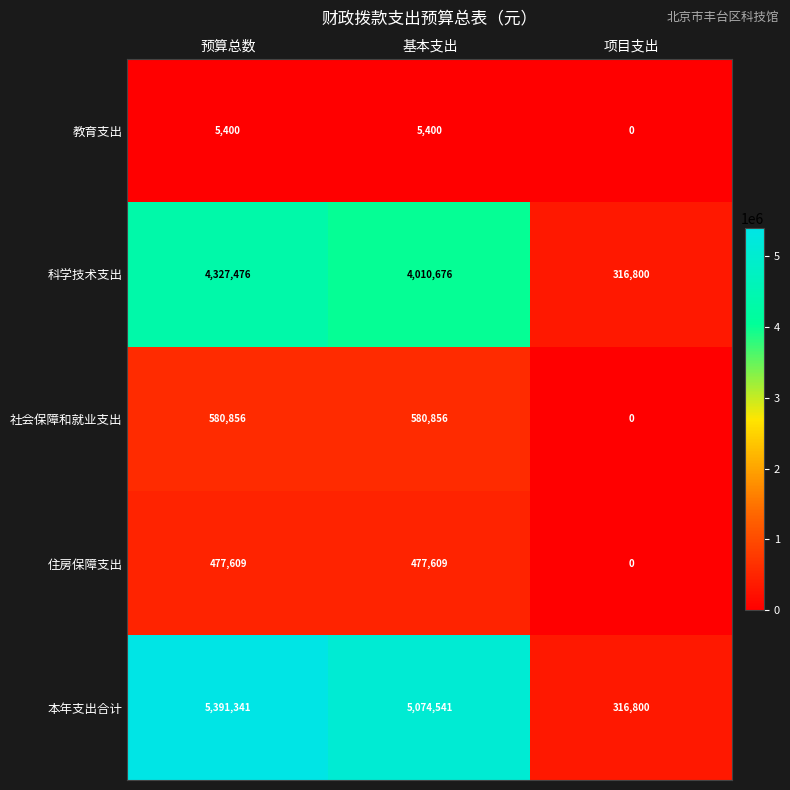

What is the average value of the 社会保障和就业支出 series?

387237